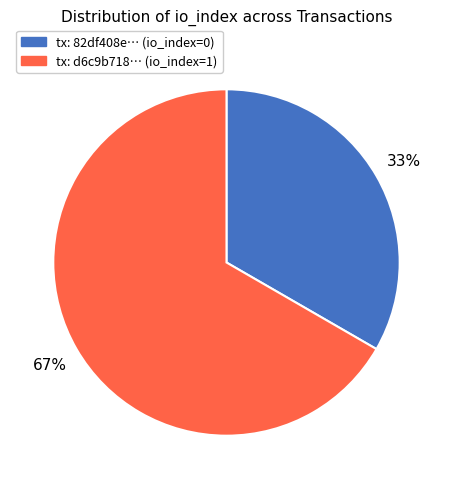

Does any single category account for the majority?

Yes